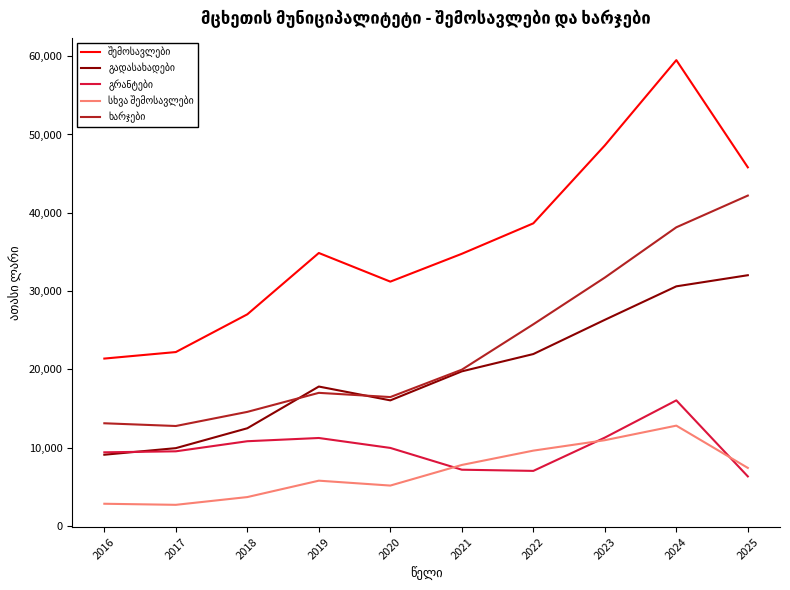

What is the total value across all series at 2018?

68662.1